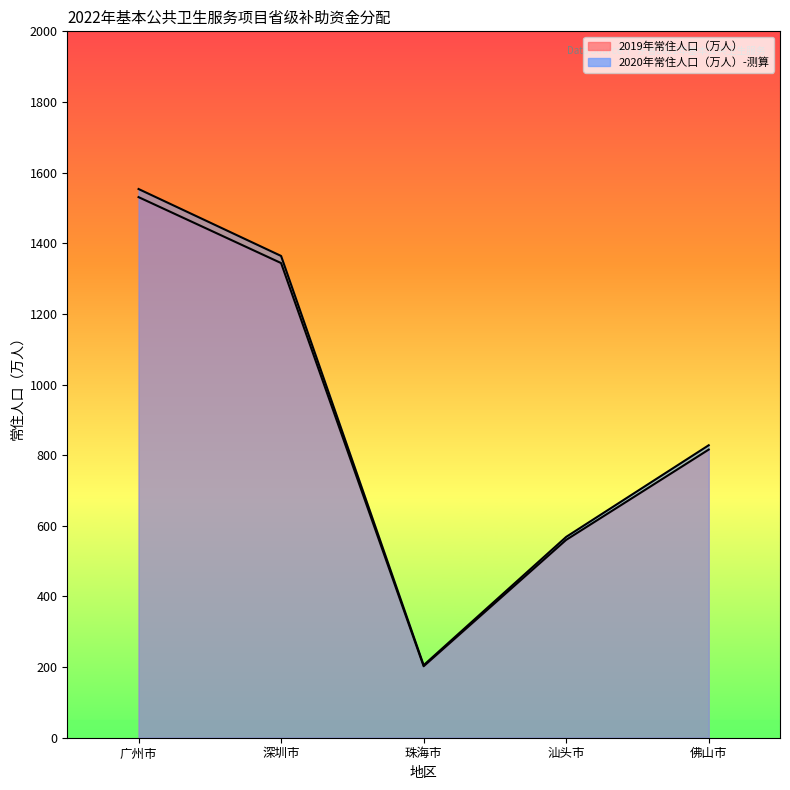

In 2019年常住人口（万人）, how many points are lower than both neighbors (excluding endpoints)?

1